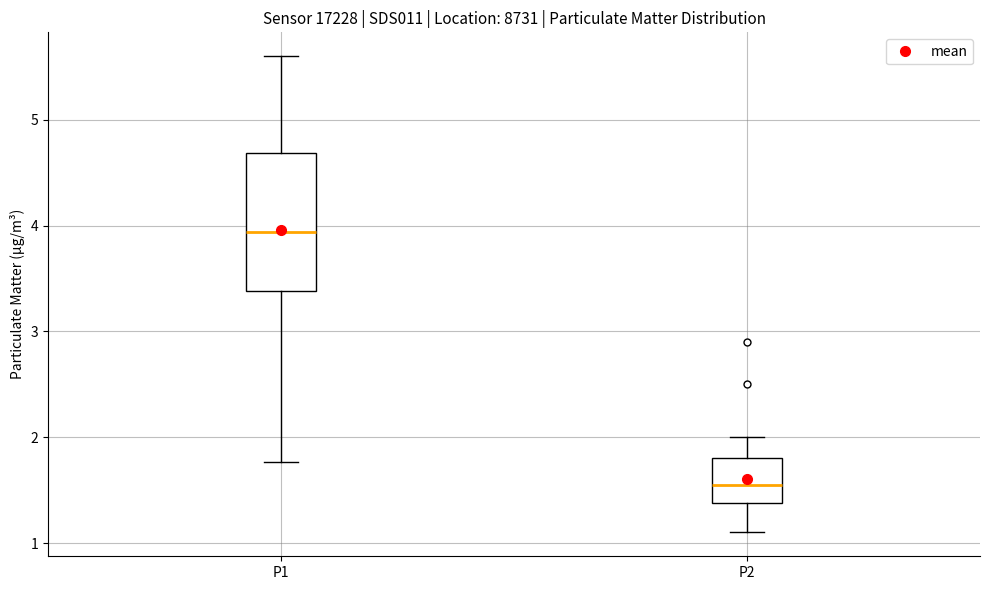

Where does the lower whisker of the box for P2 end on the y-axis? The values are not printed on the chart, so give them approximately, as read against the axis.

1.1